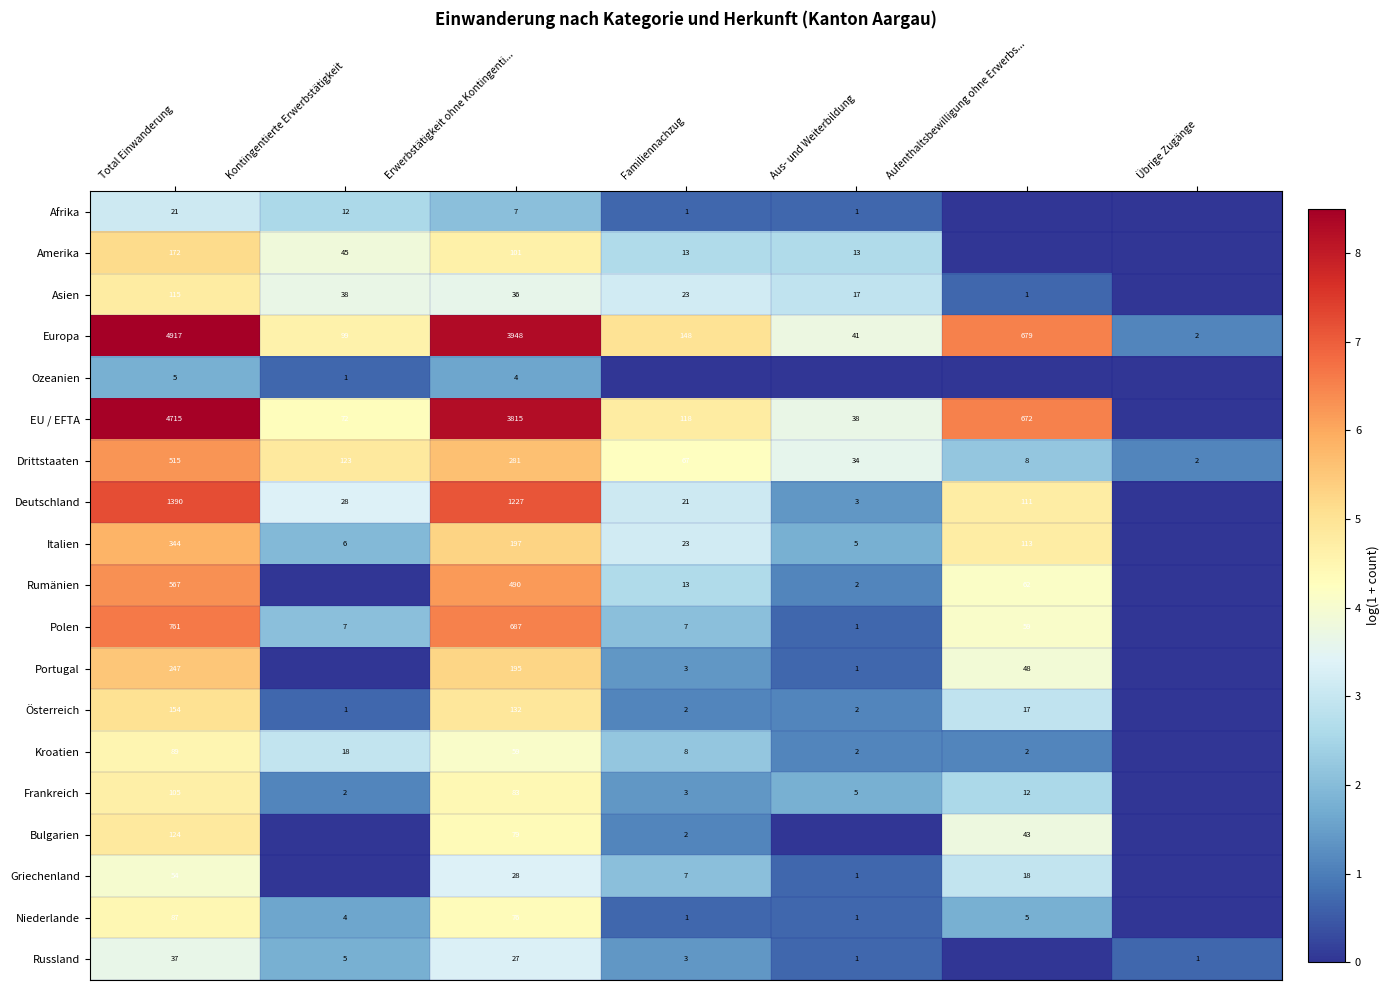

What is the difference between the Afrika values at Aus- und Weiterbildung and Total Einwanderung?

20